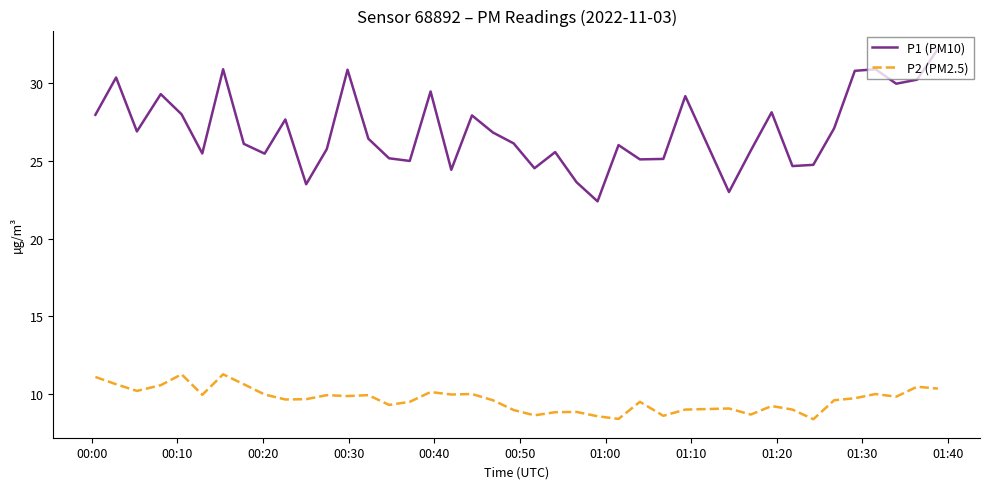

True or false: P2 (PM2.5) and P1 (PM10) intersect in this chart.

False